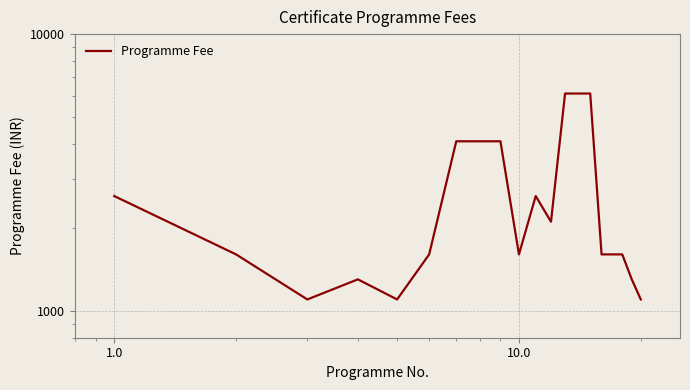

Rank the categories by value from highest to lowest.

12, 13, 14, 6, 7, 8, 0.0, 10, 11, 0.1, 1000.0, 9, 15, 16, 17, 10.0, 18, 1.0, 100.0, 19